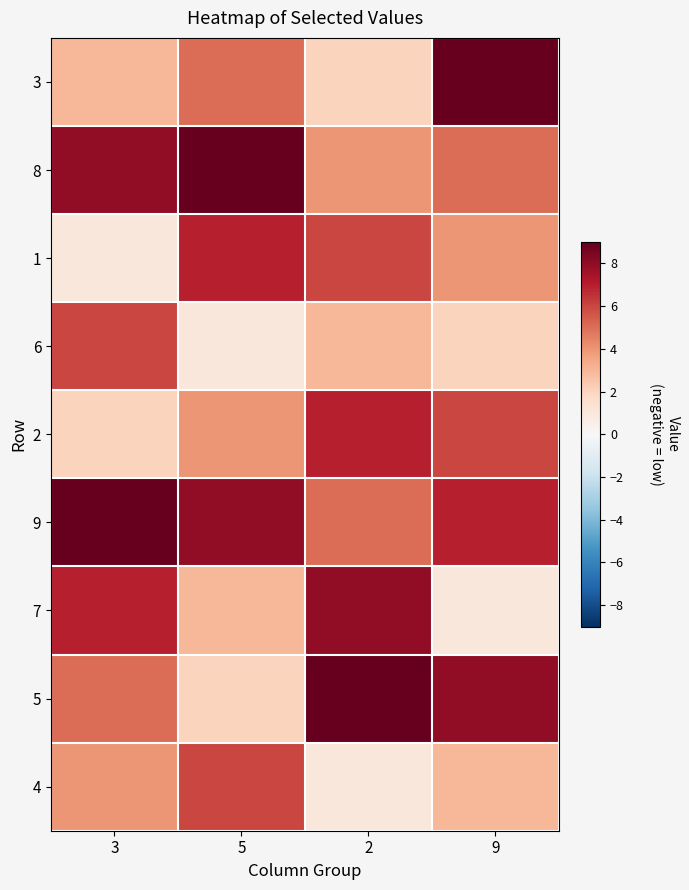

Which has a higher value, 9 or 3?

9